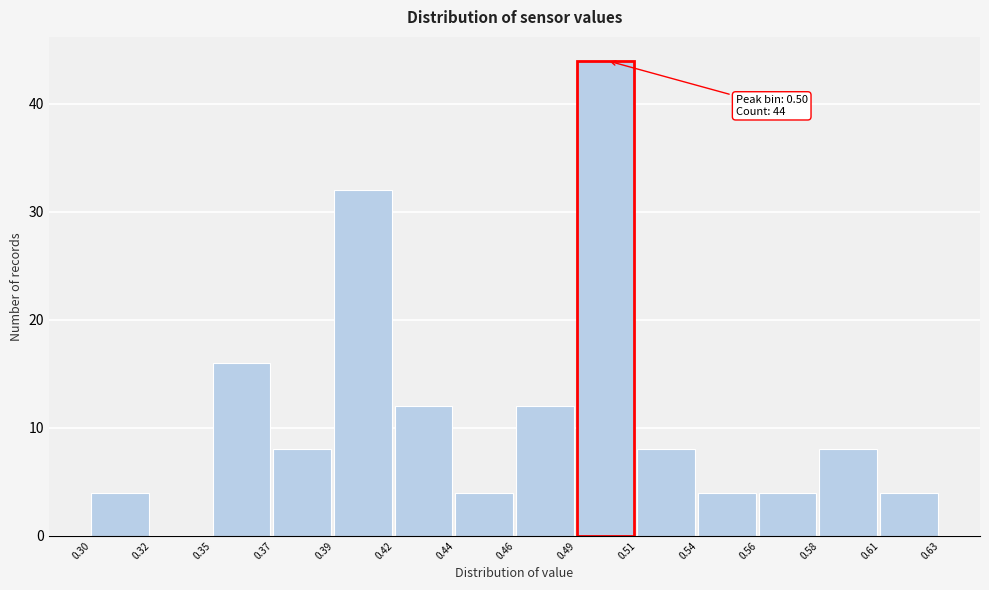

Reading left to right, transcribe all the data shown in this chart.

0.30=4	0.32=0	0.35=16	0.37=8	0.39=32	0.42=12	0.44=4	0.46=12	0.49=44	0.51=8	0.54=4	0.56=4	0.58=8	0.61=4